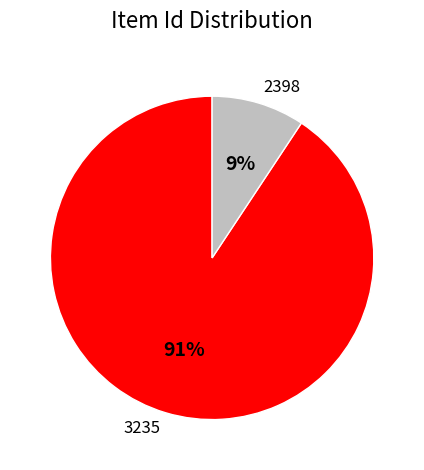

Rank the categories by value from lowest to highest.

2398, 3235